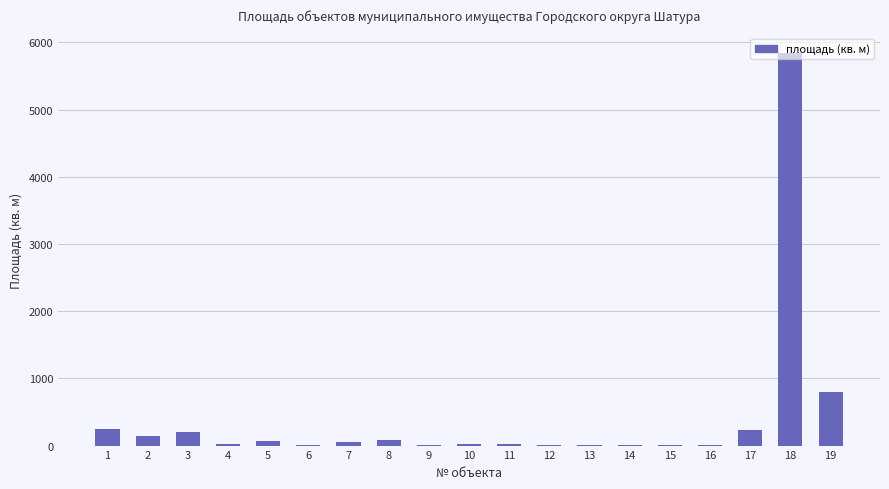

Which label corresponds to the largest value in the chart?

18